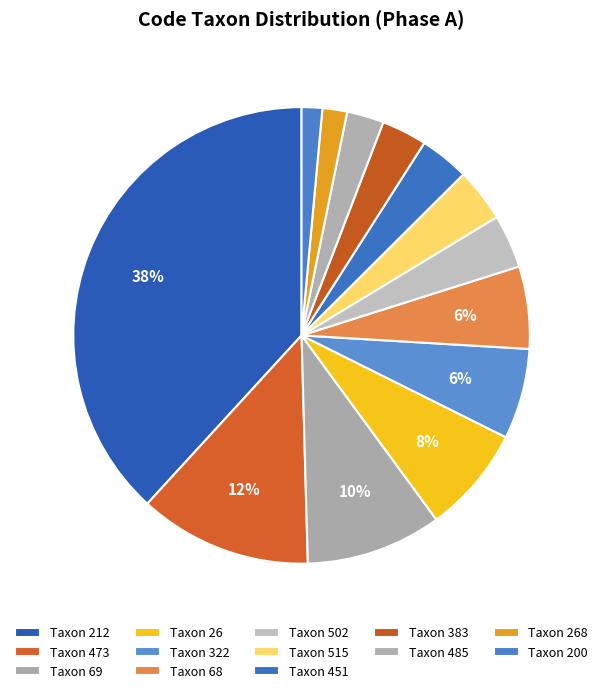

To the nearest percent, what is the difference between the largest and smallest slice percentages?

37%